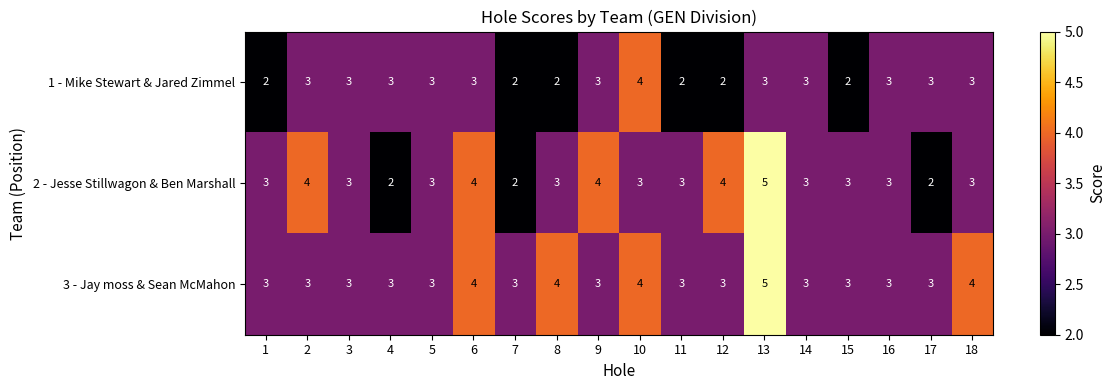

What is the total value across all series at 6?

11